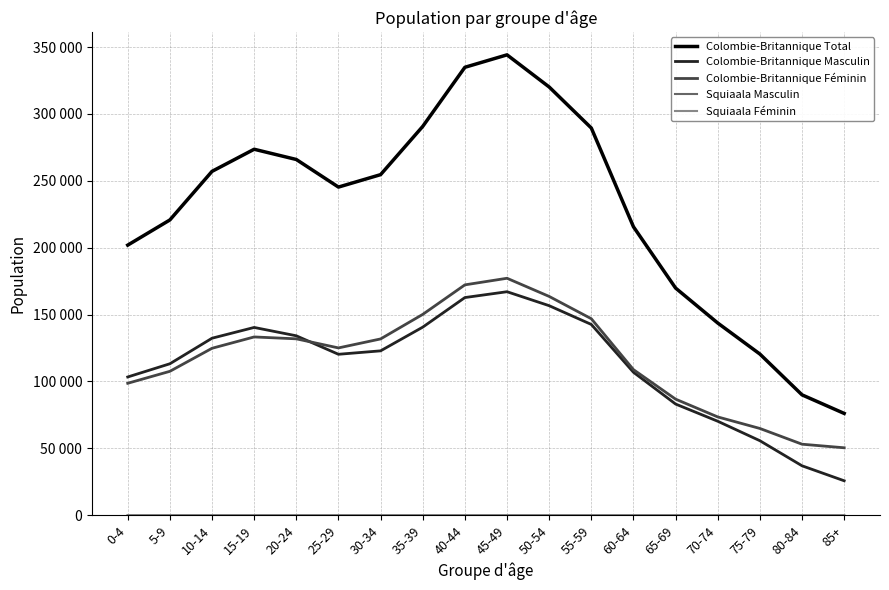

How many interior local peaks does the Colombie-Britannique Total series have?

2